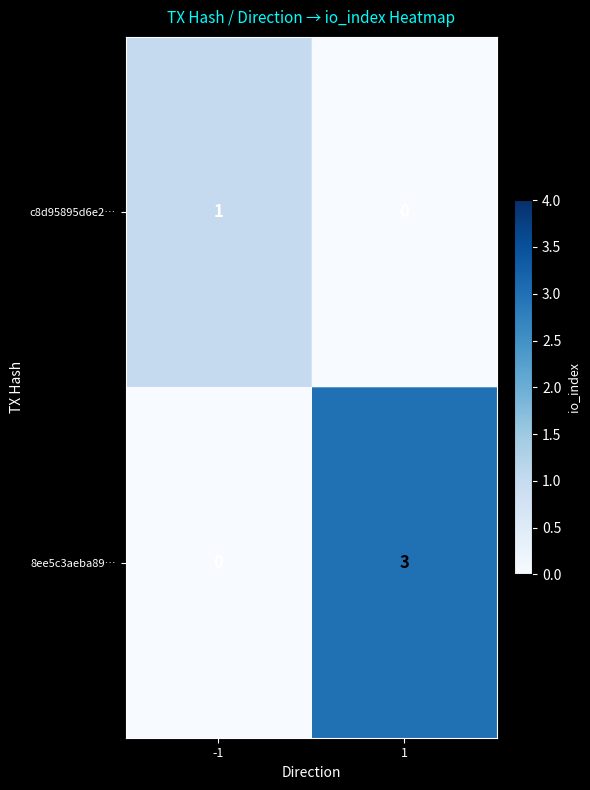

The c8d95895d6e2… series shows 1 at -1. True or false?

True